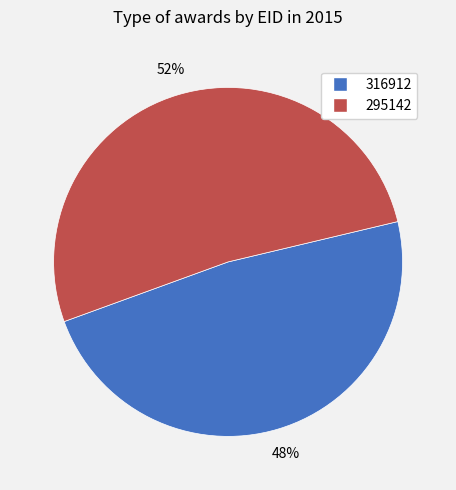

To the nearest percent, what is the difference between the largest and smallest slice percentages?

4%